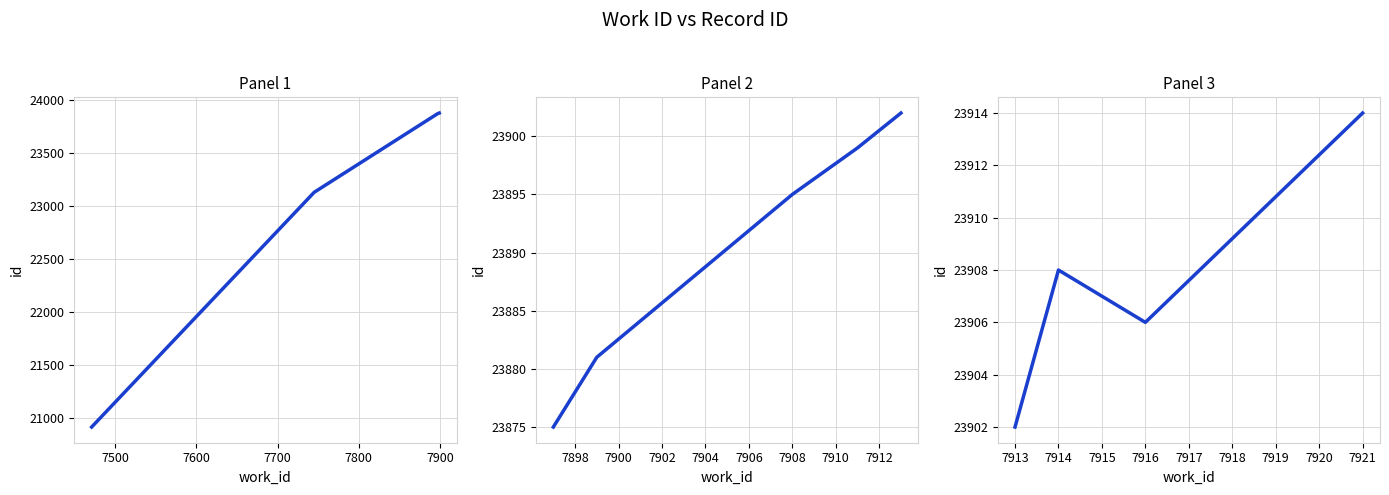

Where is the data nearest to the value 22412?

7745